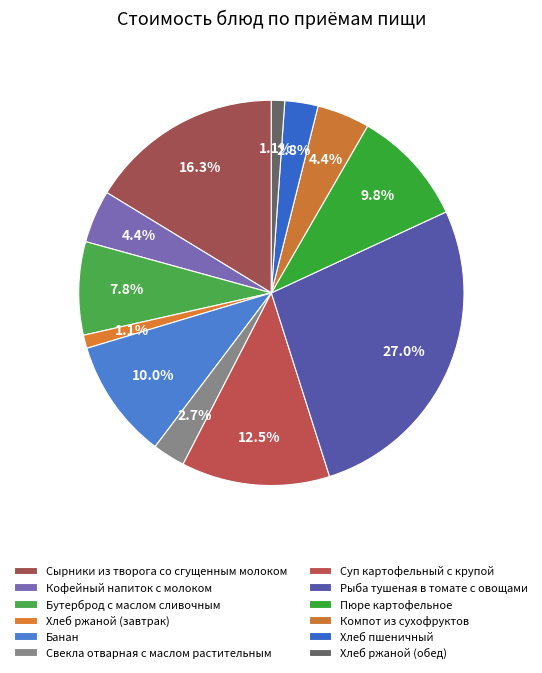

What is the total percentage of Кофейный напиток с молоком and Сырники из творога со сгущенным молоком?

20.7%